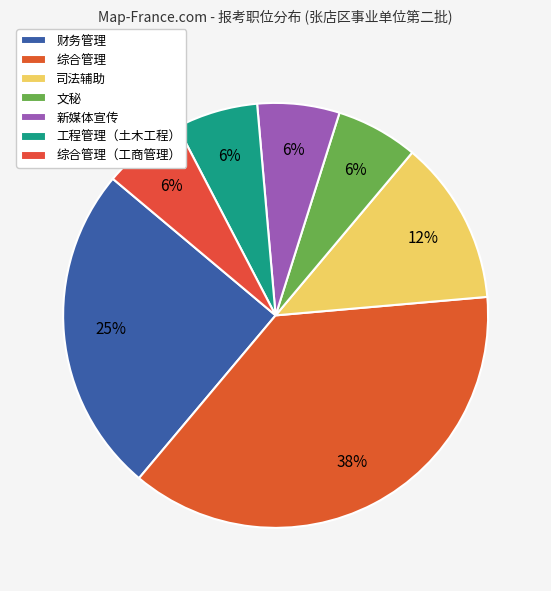

To the nearest percent, what portion does 综合管理（工商管理） represent?

6%